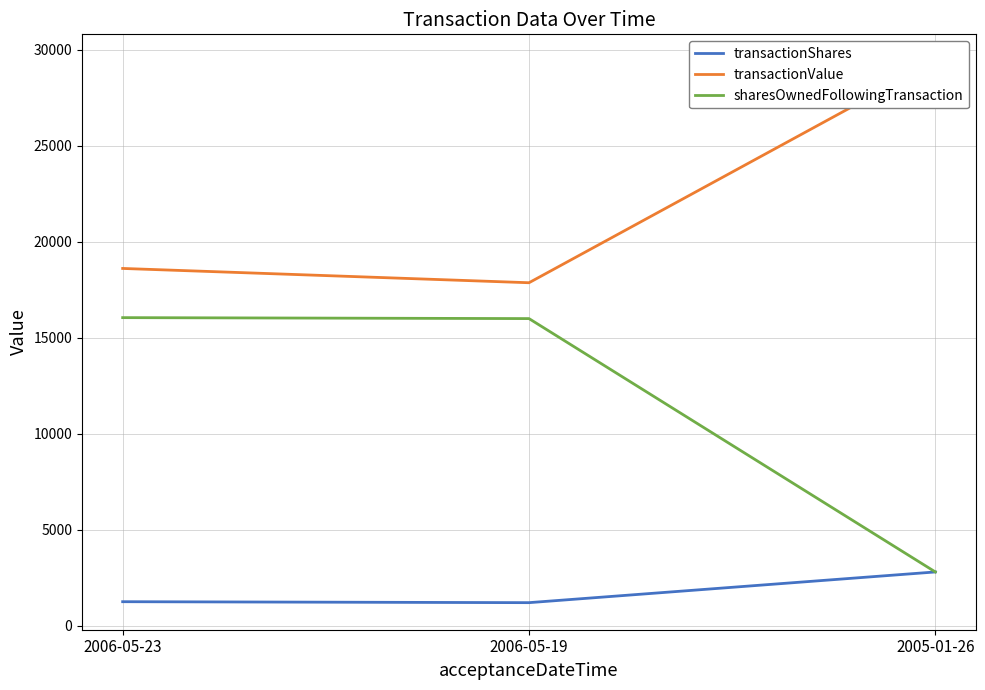

At which label does sharesOwnedFollowingTransaction first exceed 16000?

2006-05-23